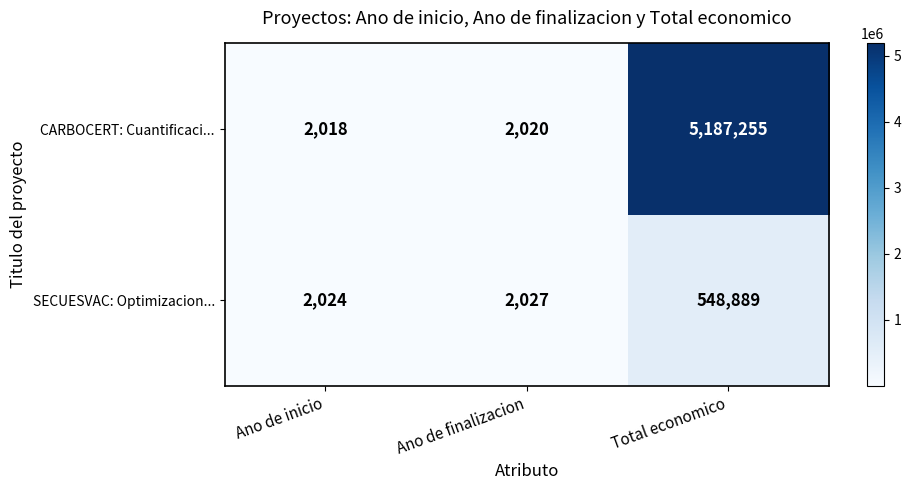

Reading right to left, list all the values displayed in this chart.

CARBOCERT: Cuantificaci...: Total economico=5187255	Ano de finalizacion=2020	Ano de inicio=2018
SECUESVAC: Optimizacion...: Total economico=548889	Ano de finalizacion=2027	Ano de inicio=2024